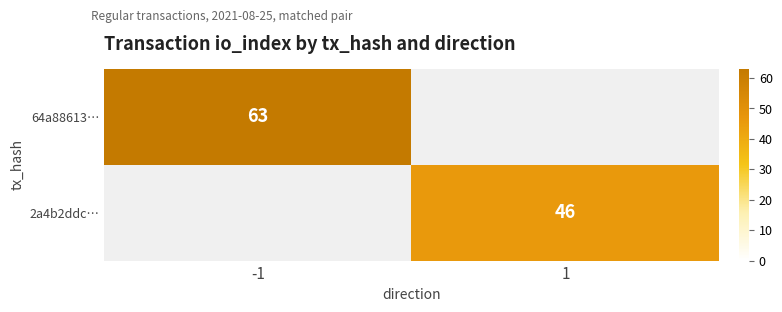

At how many categories does at least one series exceed 58?

1